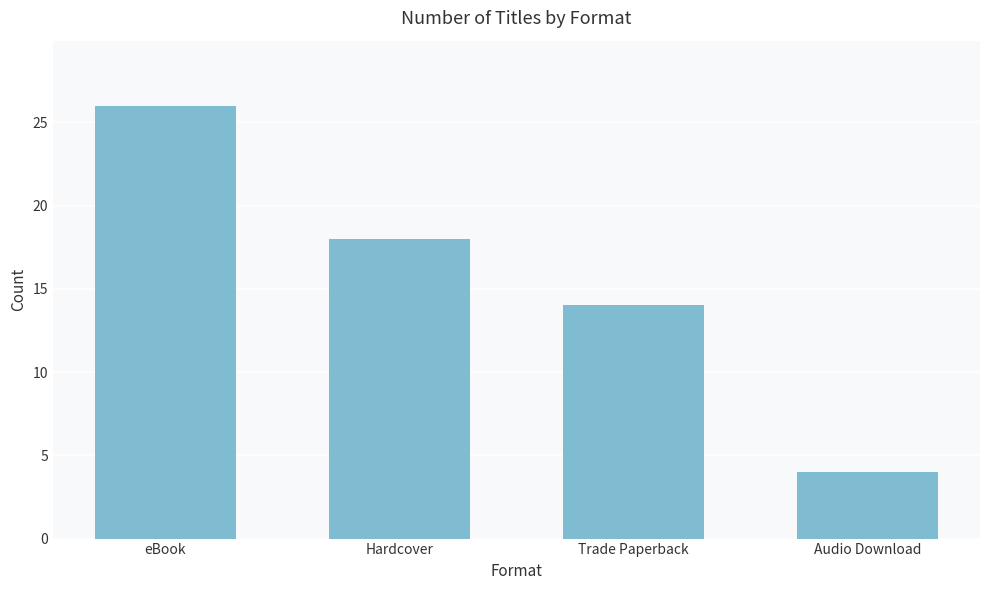

What is the approximate value at Audio Download, to the nearest 5?

5